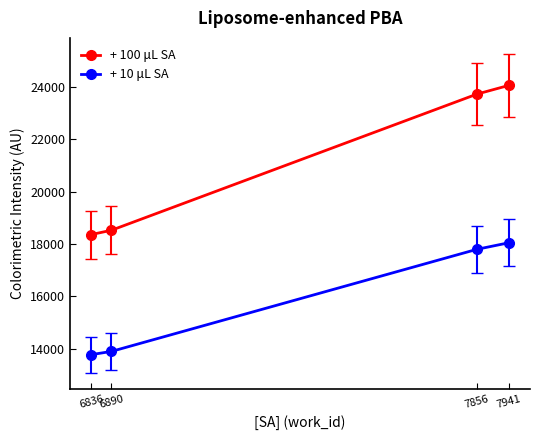

The + 10 μL SA series shows 17796.8 at 7856. True or false?

True